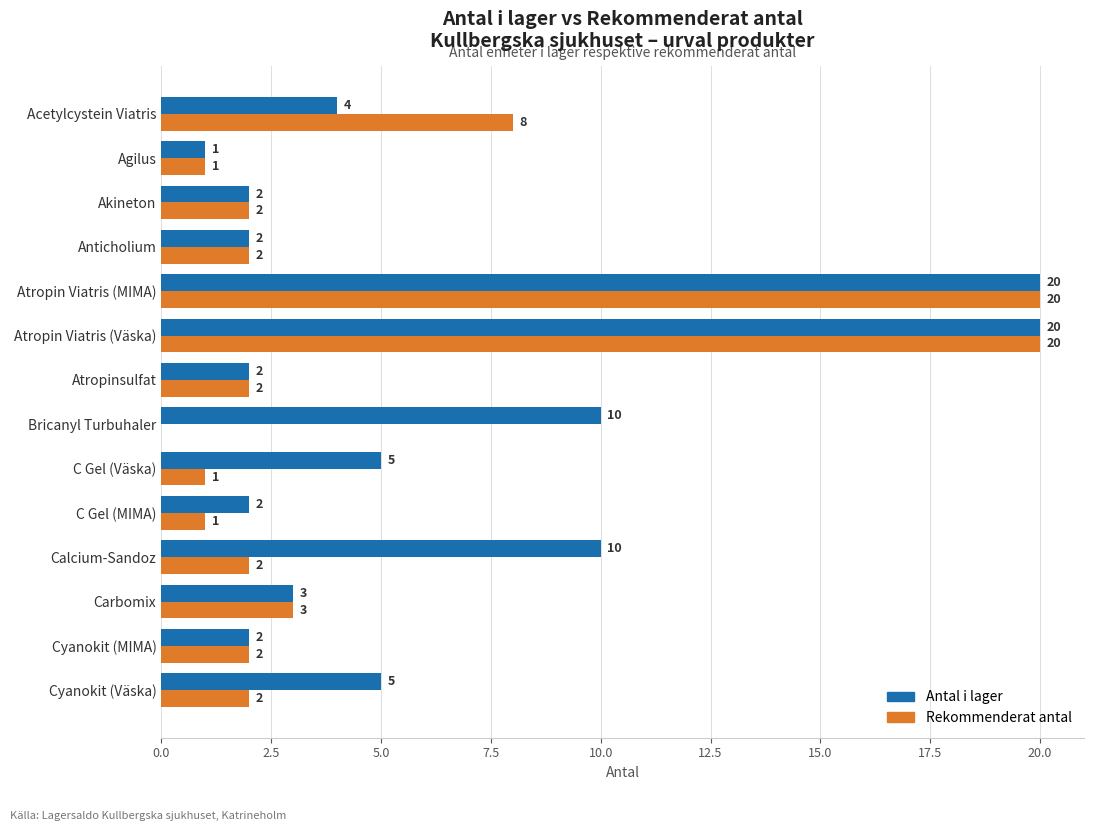

The Antal i lager series shows 20 at Atropin Viatris (Väska). True or false?

True